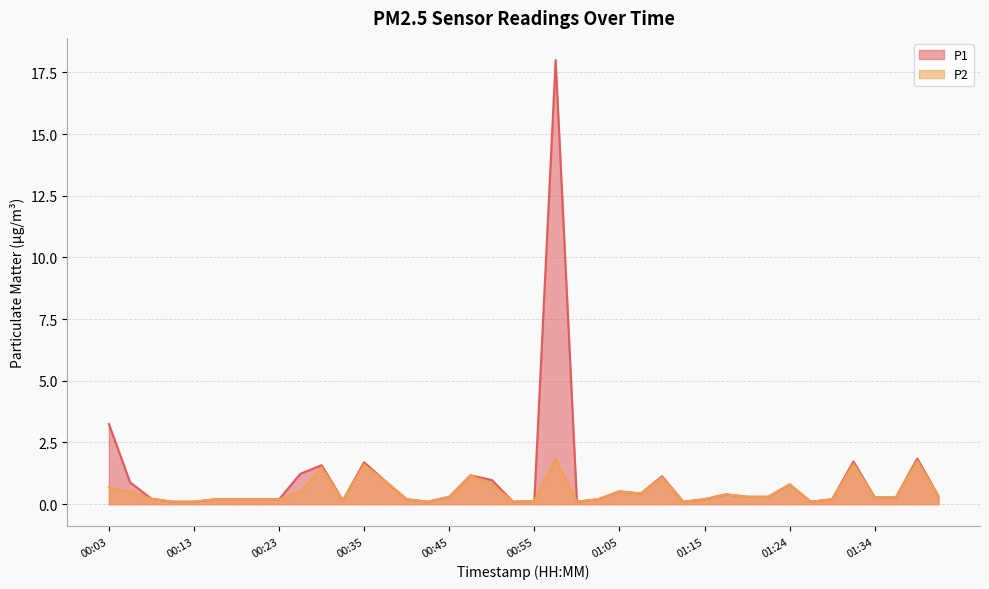

The value of P1 at 01:19 is 0.3. True or false?

True